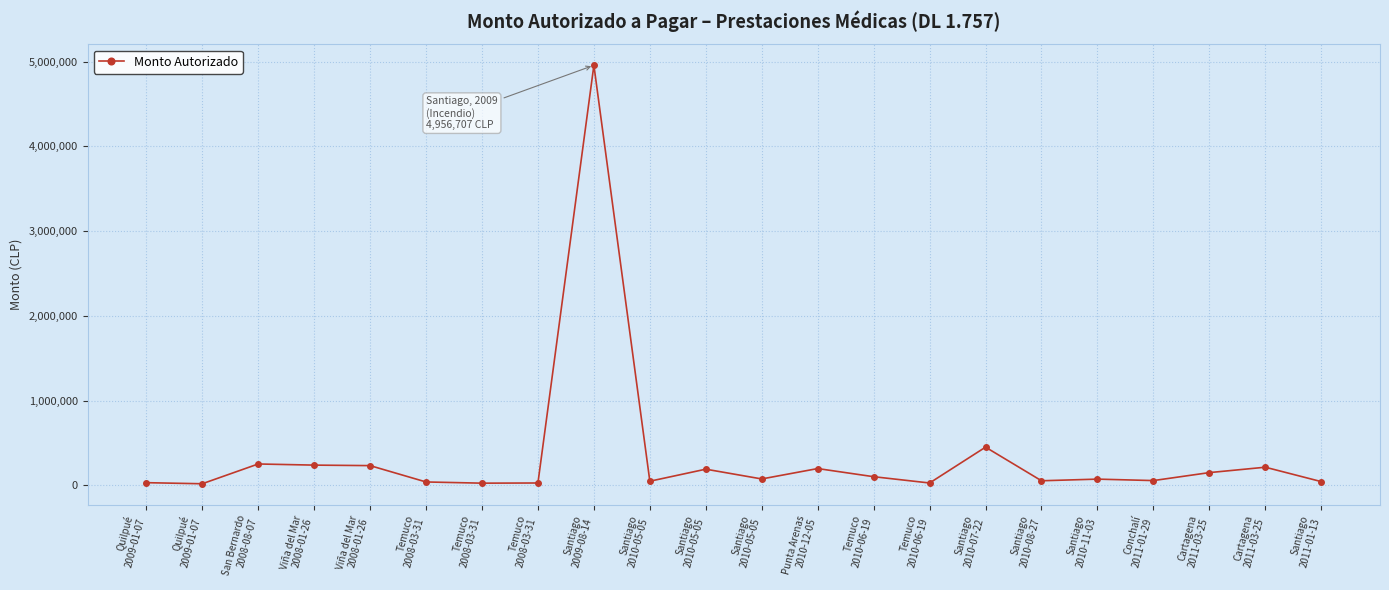

Reading left to right, what are all the values shown in this chart?

30702	18000	251360	238000	232047	39134	25000	27000	4956707	47847	189991	74690	197344	101264	27000	450047	53260	72646	55525	149584	213247	43311